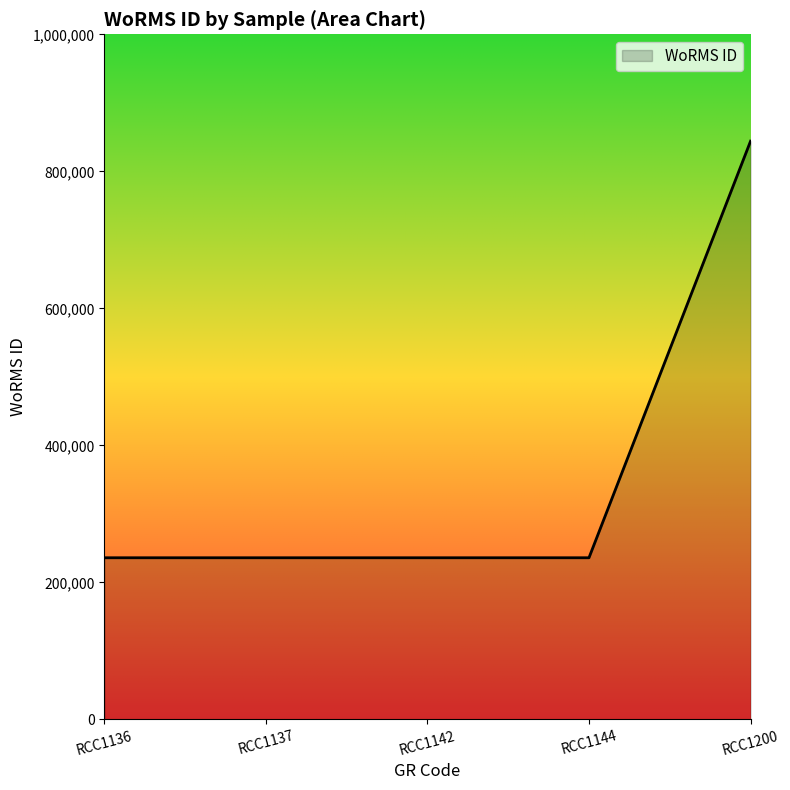

True or false: the data has more than 1 interior local peaks.

False